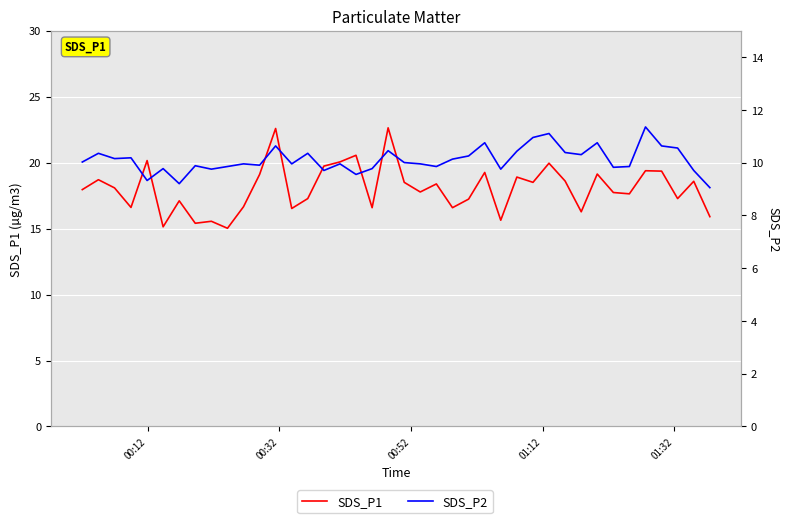

How many data points does each series have?

40